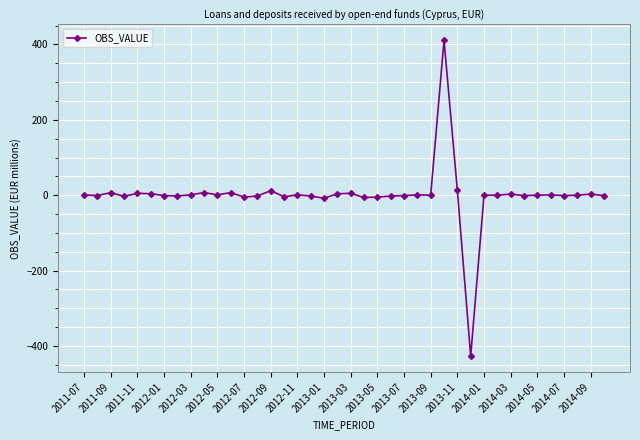

Count the number of data series in this chart.

1